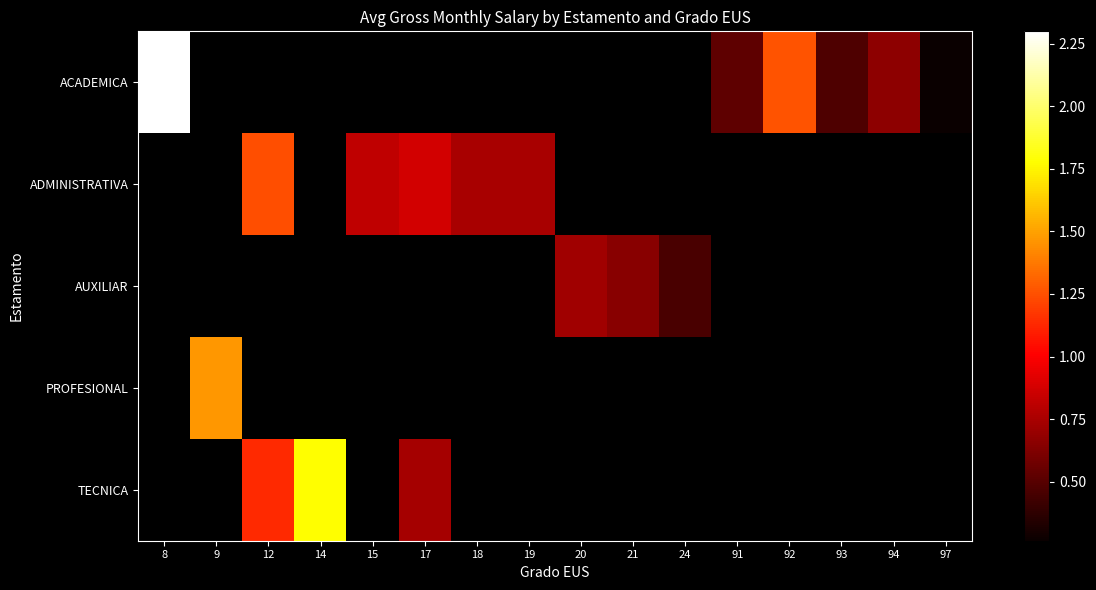

Which series has the largest range (max minus min)?

ACADEMICA